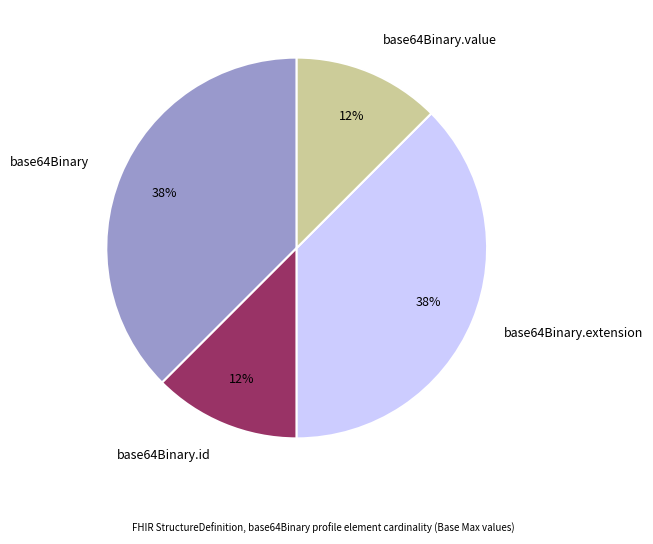

Between base64Binary.id and base64Binary, which is larger?

base64Binary